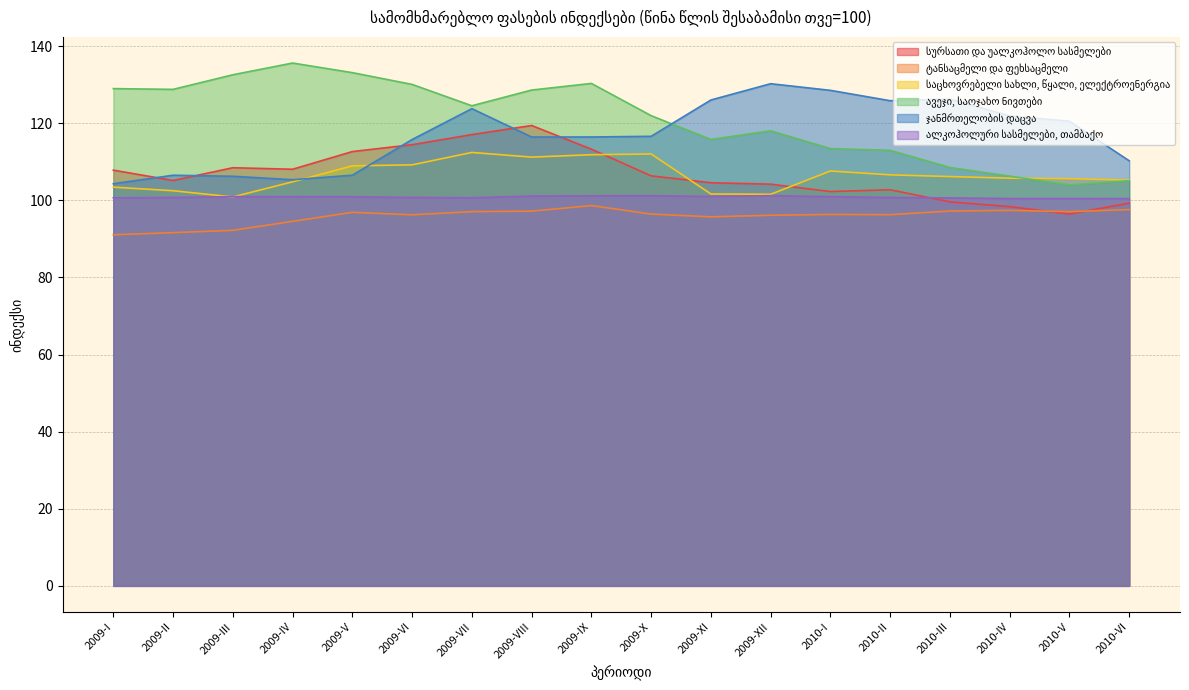

What is the difference between the maximum and minimum values in the ალკოჰოლური სასმელები, თამბაქო series?

0.8